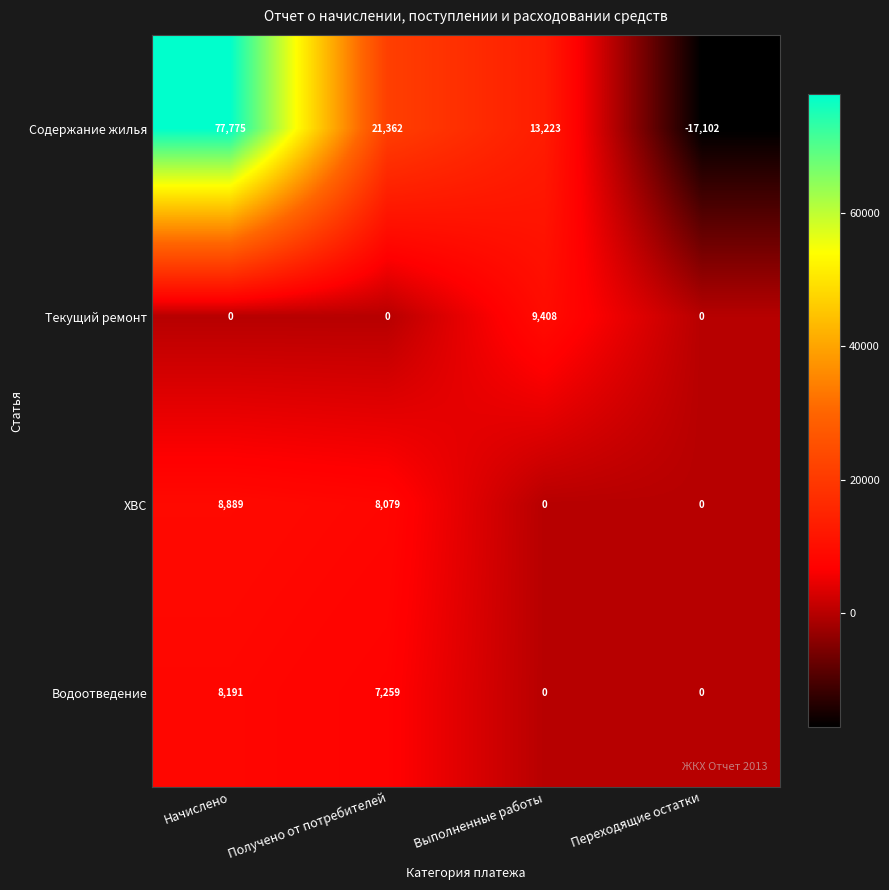

At how many categories does at least one series exceed 66279?

1